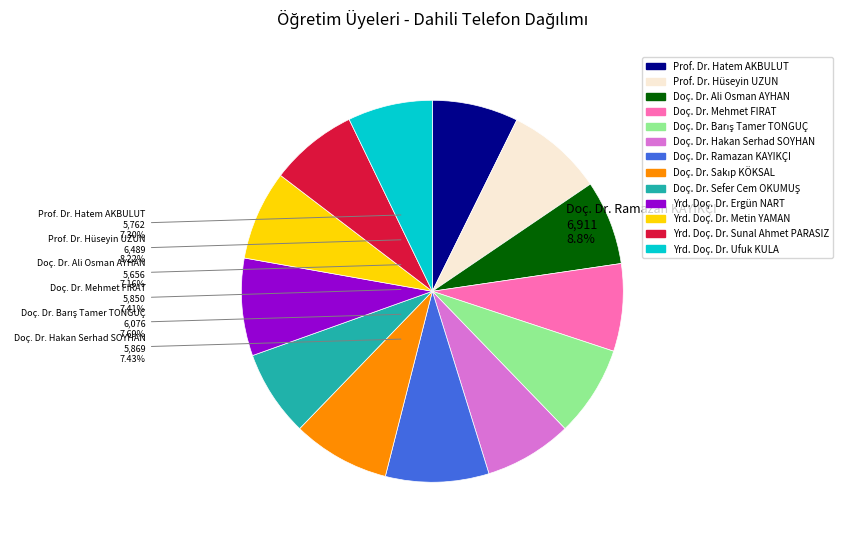

How many slices are in this pie chart?

13